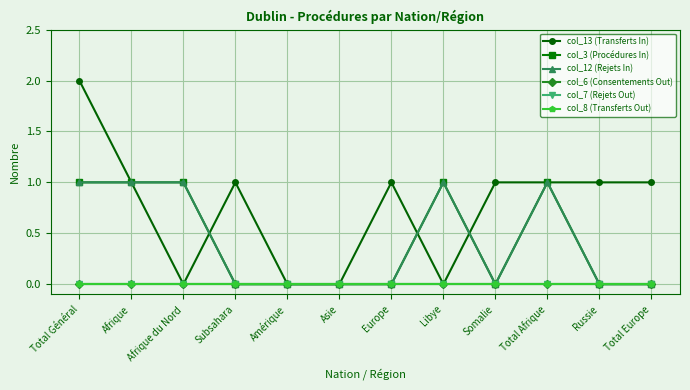

How many lines are shown in the chart?

6